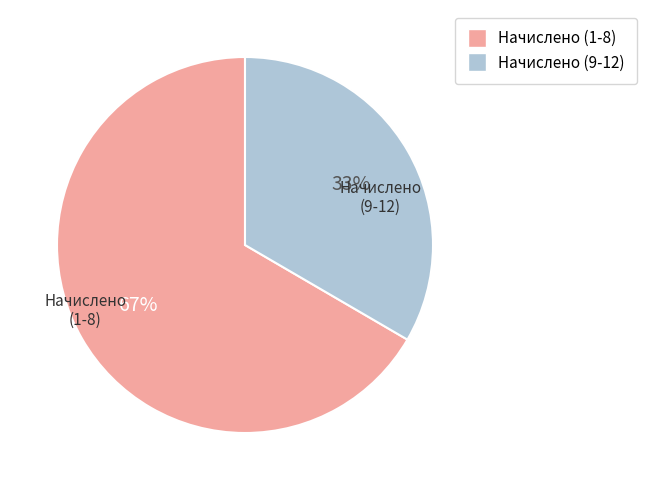

To the nearest percent, what is the average slice percentage?

50%